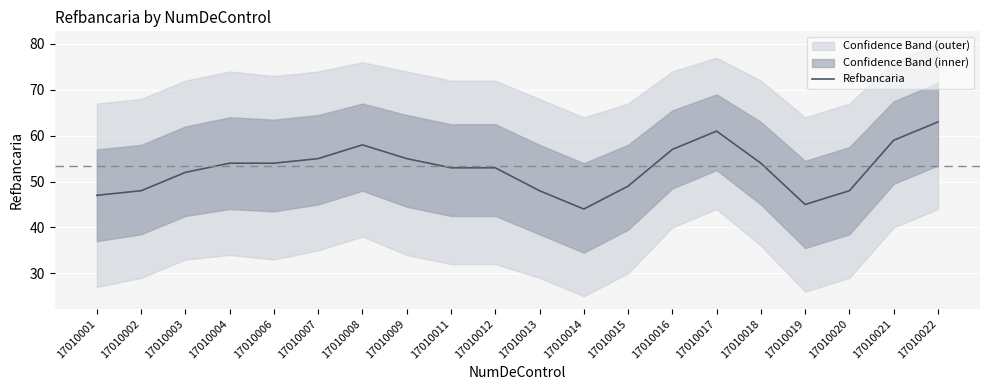

Reading left to right, what are all the values shown in this chart?

17010001=47	17010002=48	17010003=52	17010004=54	17010006=54	17010007=55	17010008=58	17010009=55	17010011=53	17010012=53	17010013=48	17010014=44	17010015=49	17010016=57	17010017=61	17010018=54	17010019=45	17010020=48	17010021=59	17010022=63